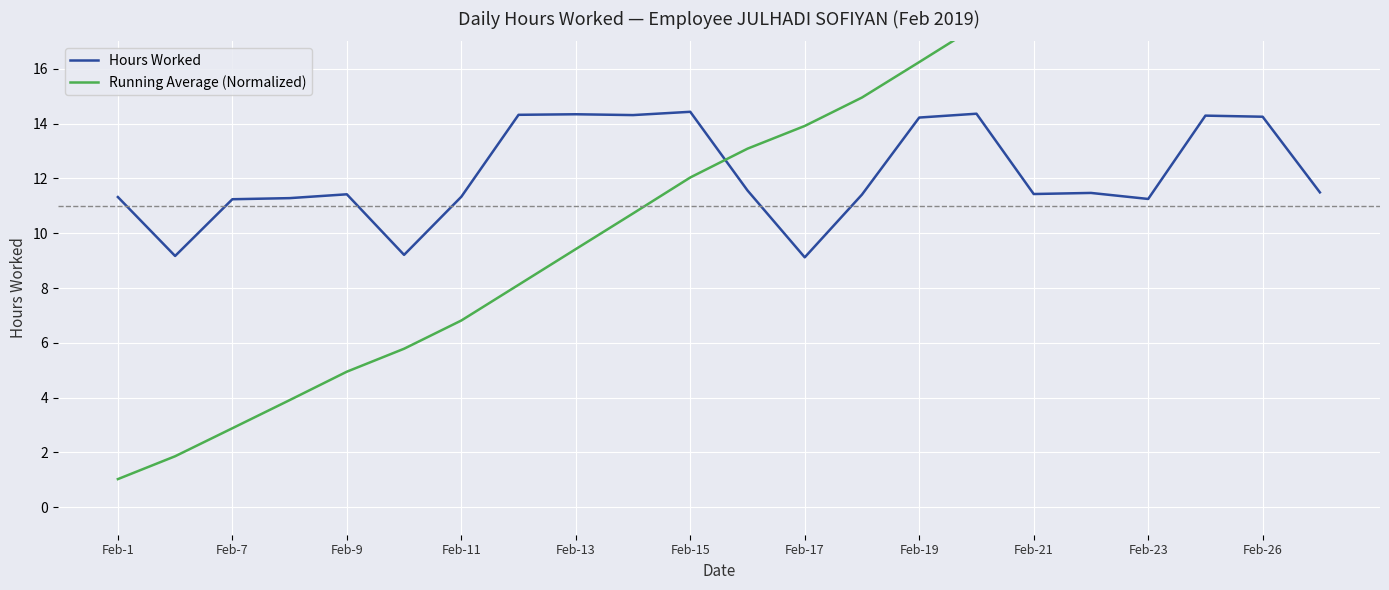

What is the difference between the maximum and minimum values in the Running Average (Normalized) series?

23.3